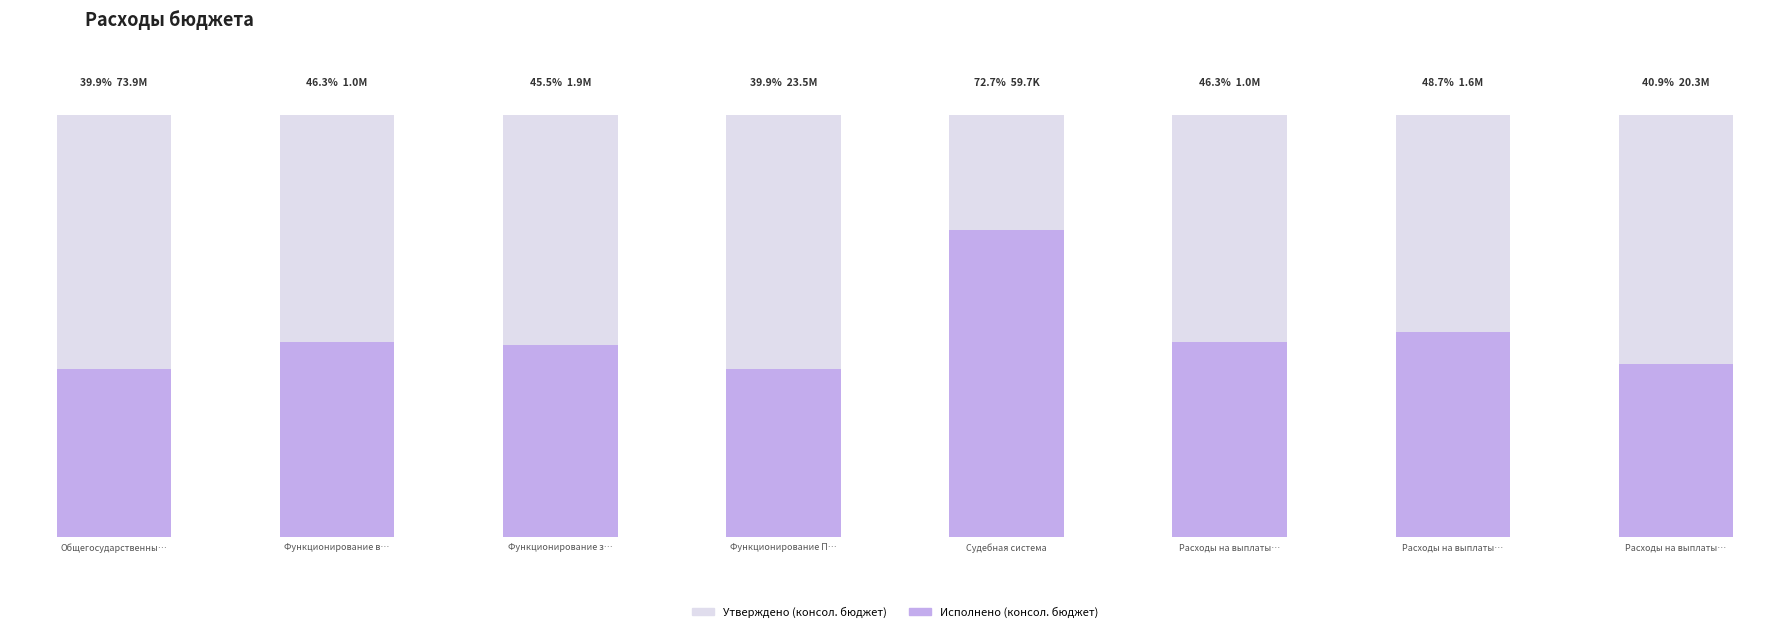

What is the value of the Утверждено (консол. бюджет) bar at the 3rd from the left?

4192208.9